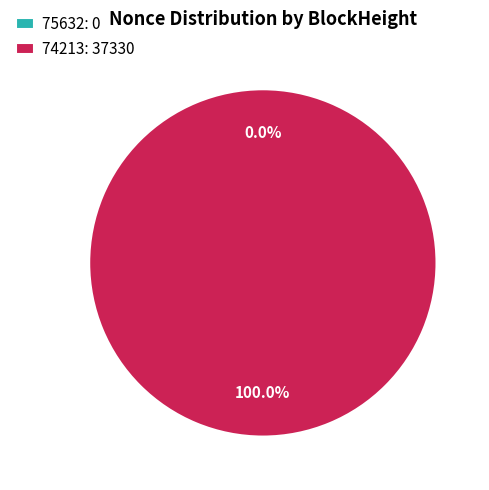

The 74213 slice represents 99% of the pie. True or false?

False